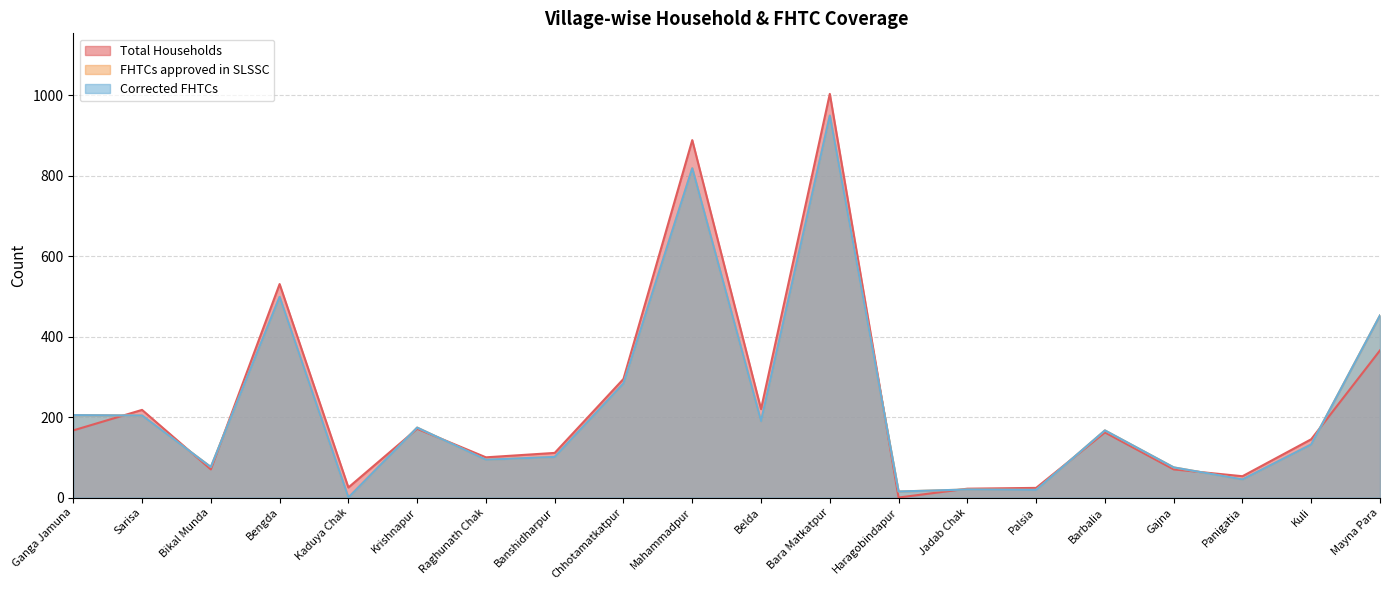

What is the maximum value shown in the chart?

1004